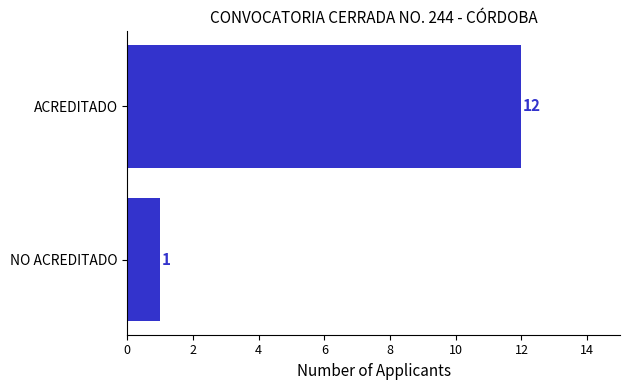

At which category does the chart reach its peak across all series?

ACREDITADO